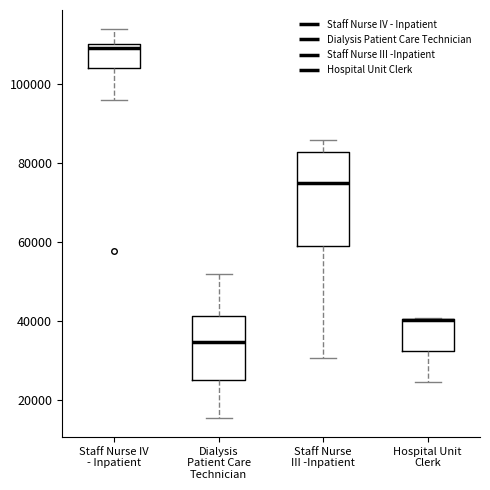

Reading left to right, read every box against the y-axis: the position of its median line, the range the box covers, and the ends of its whiskers. The values are not printed on the chart, so give them approximately, as read against the axis.

Staff Nurse IV - Inpatient: median 108000, box 104000 to 110000, whiskers 96000 to 114000
Dialysis Patient Care Technician: median 34000, box 26000 to 42000, whiskers 16000 to 52000
Staff Nurse III -Inpatient: median 74000, box 58000 to 82000, whiskers 30000 to 86000
Hospital Unit Clerk: median 40000 (drawn on the box's upper edge), box 32000 to 40000, whiskers 24000 to 40000